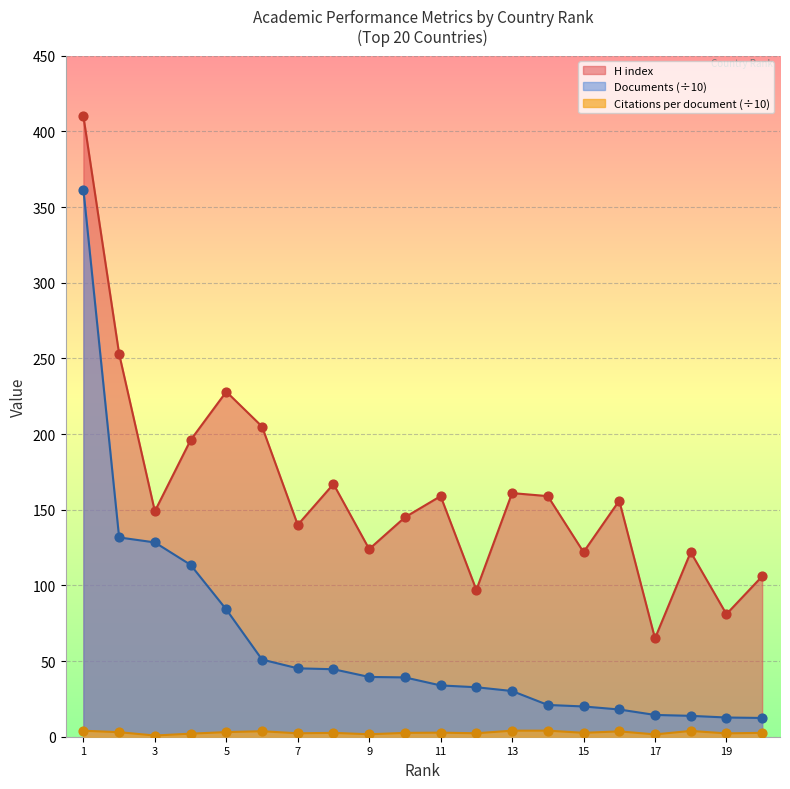

At which category is the sum across all series the highest?

1